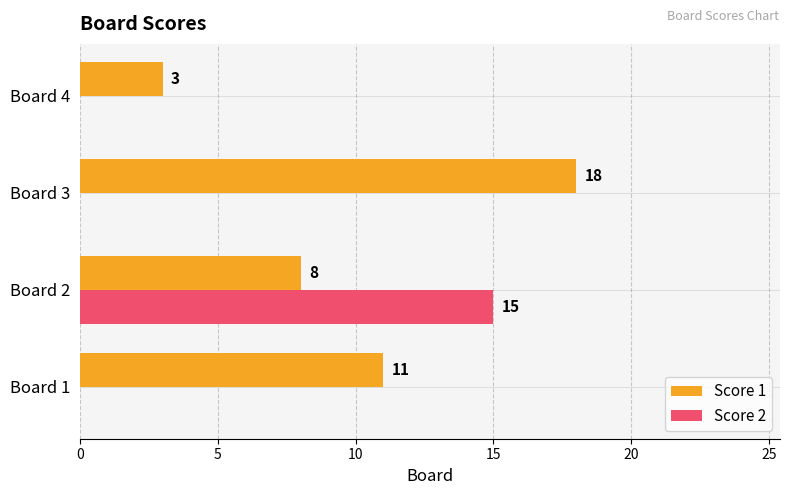

How many distinct data groups are displayed?

2